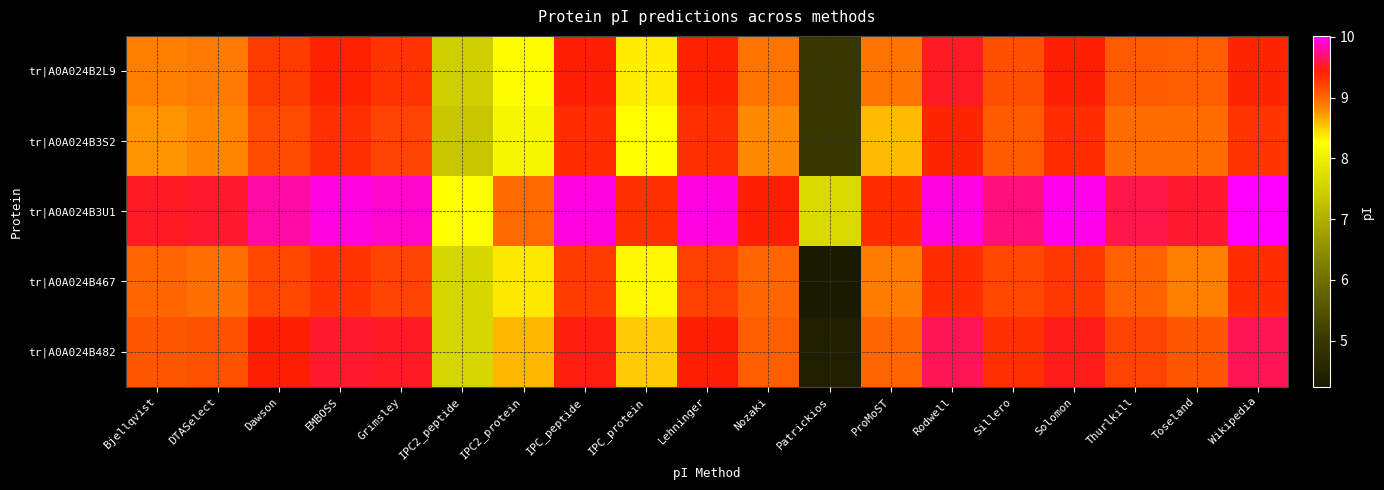

What is the difference between the highest and lowest values at Solomon?

0.7